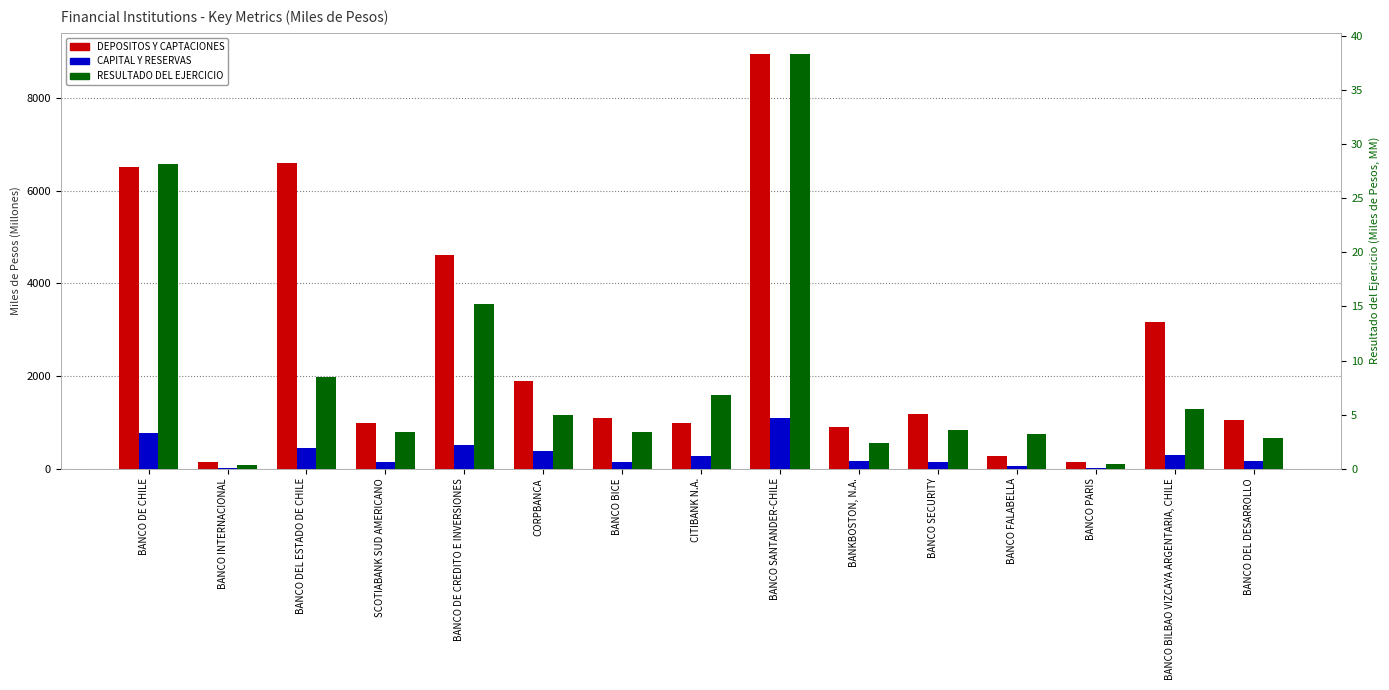

What position from the right is BANCO SANTANDER-CHILE?

7